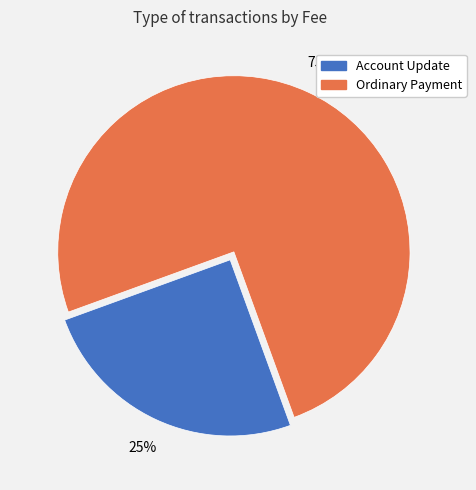

To the nearest percent, what is the combined percentage of Ordinary Payment and Account Update?

100%